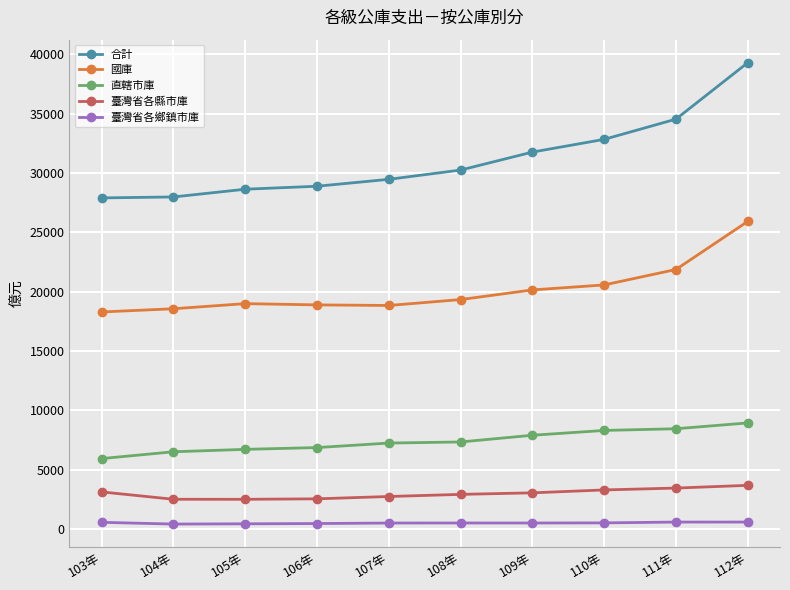

True or false: 合計 has a value of 39558 at 108年.

False